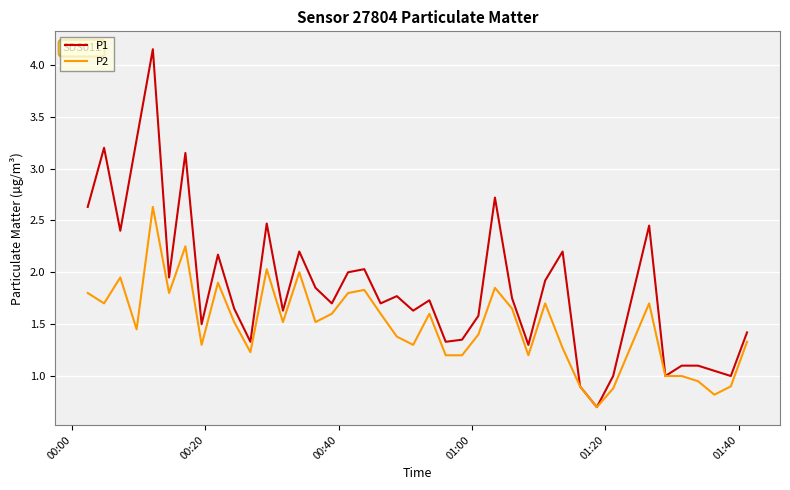

Which series has the widest spread of values?

P1